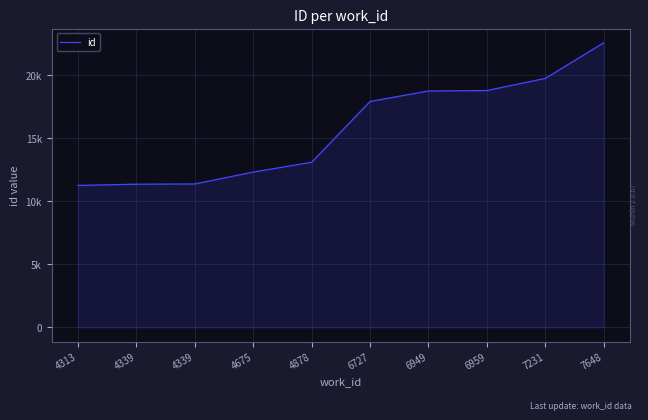

Is this an area chart (filled region under the line)?

Yes